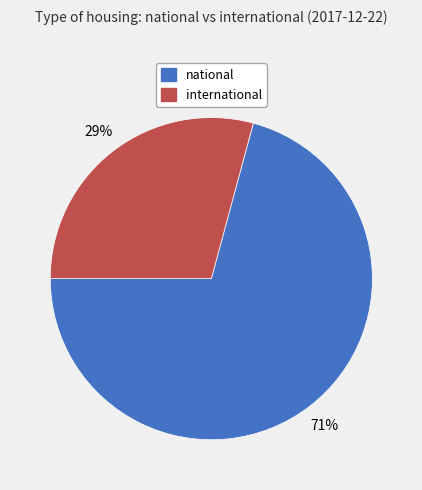

What is the ratio of the value at national to the value at international?

2.4